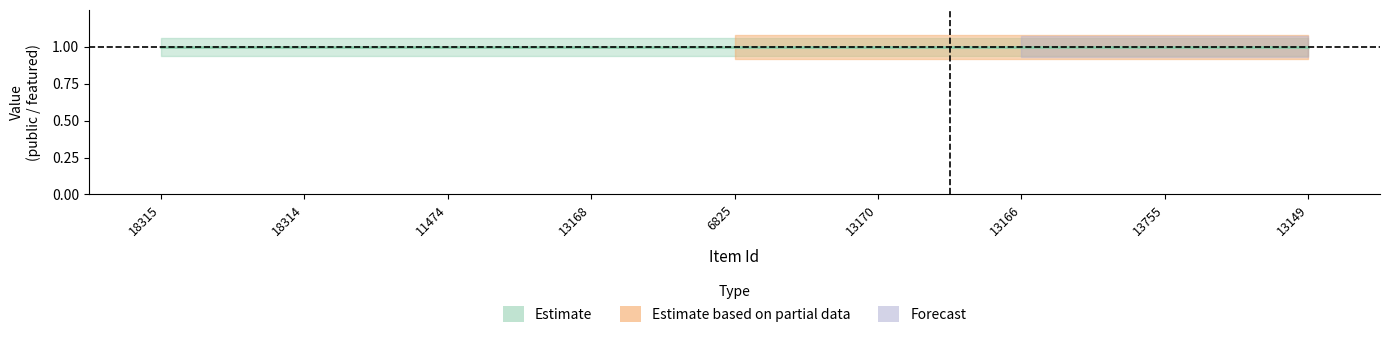

What position from the right is 18314?

8